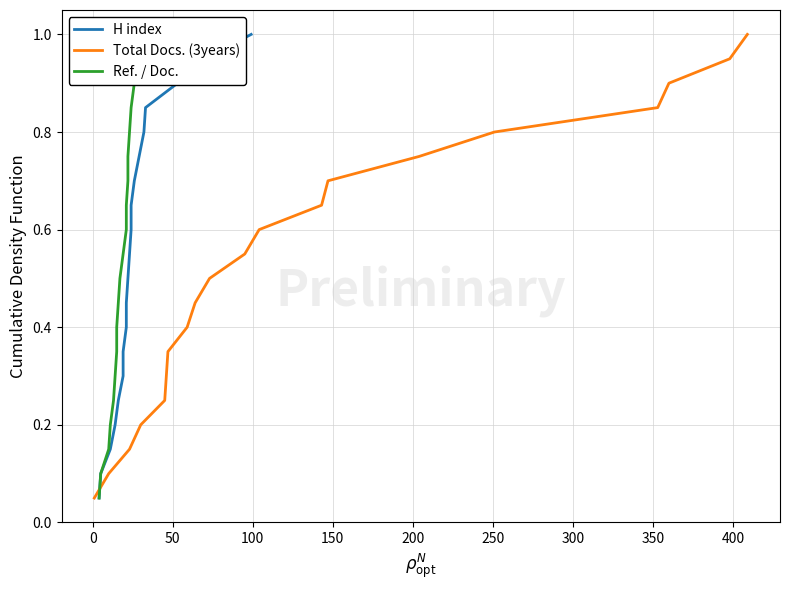

Does the chart display data point markers on the line(s)?

No